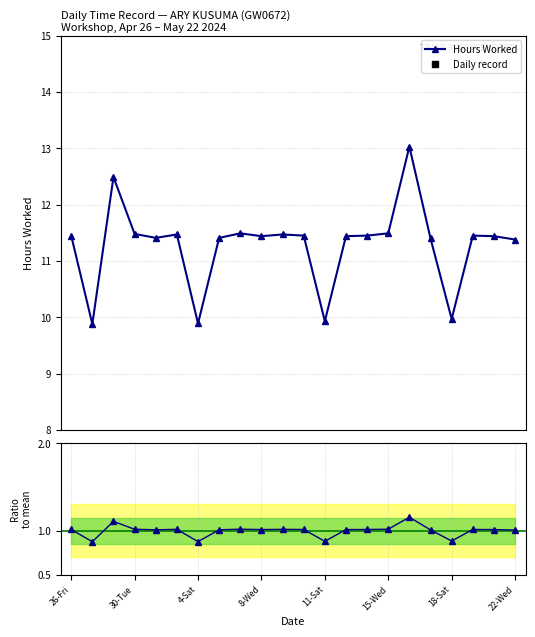

List the series in order of their peak value, highest first.

Hours Worked, Ratio to mean